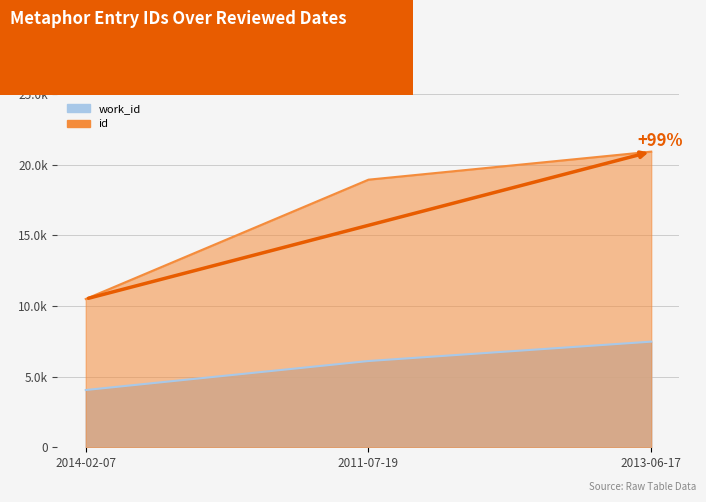

Which series has the largest total across all categories?

id